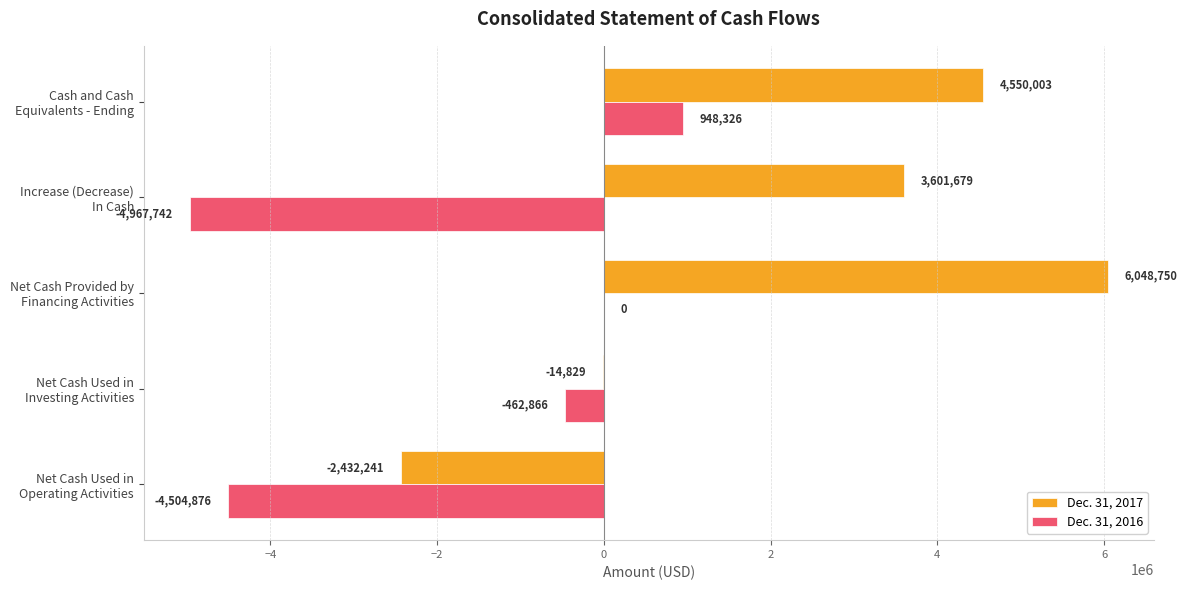

How many series are shown in this chart?

2